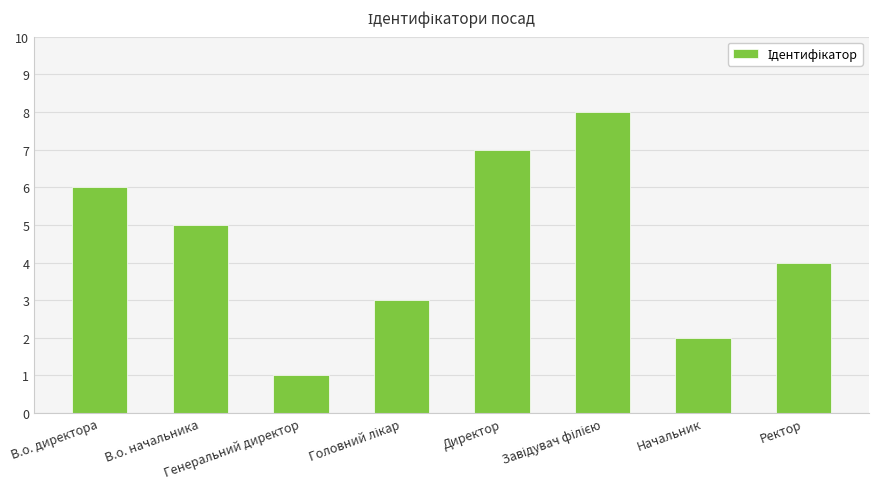

What is the sum of all values?

36